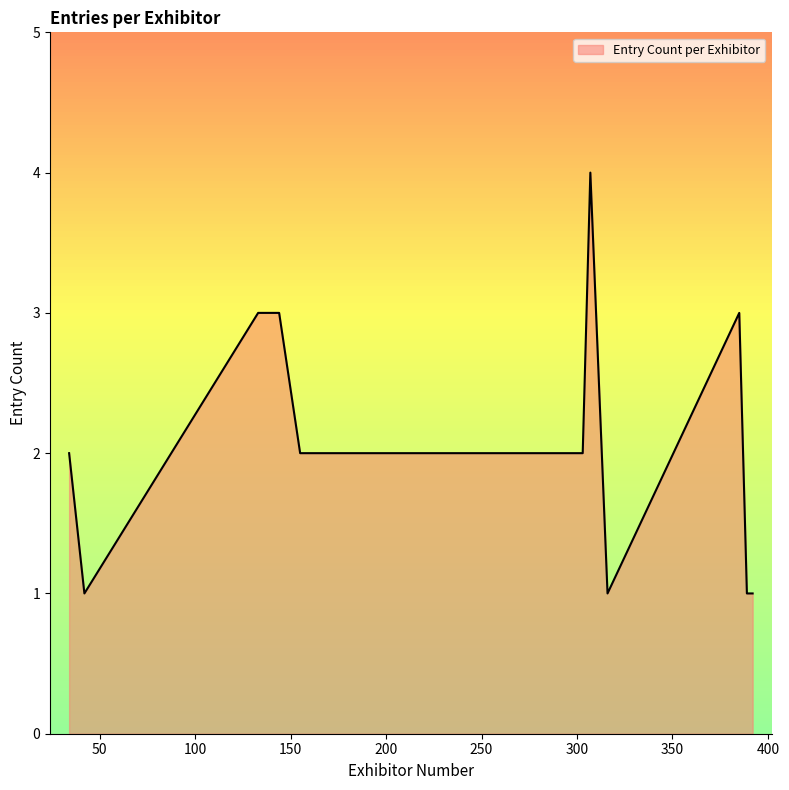

What is the difference between the maximum and minimum values?

3